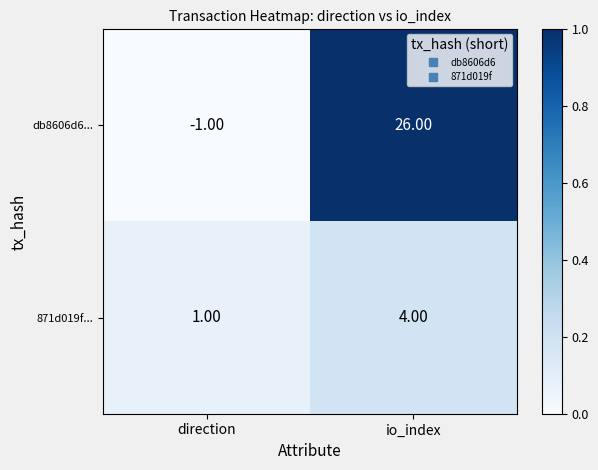

At which label does db8606d6... reach its minimum?

direction